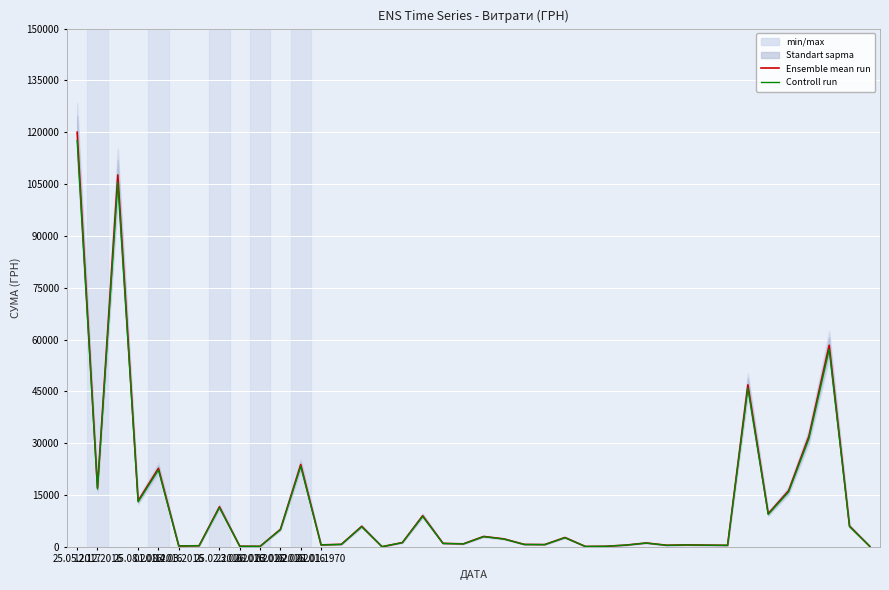

What are all the series names shown in the legend?

Ensemble mean run, Controll run